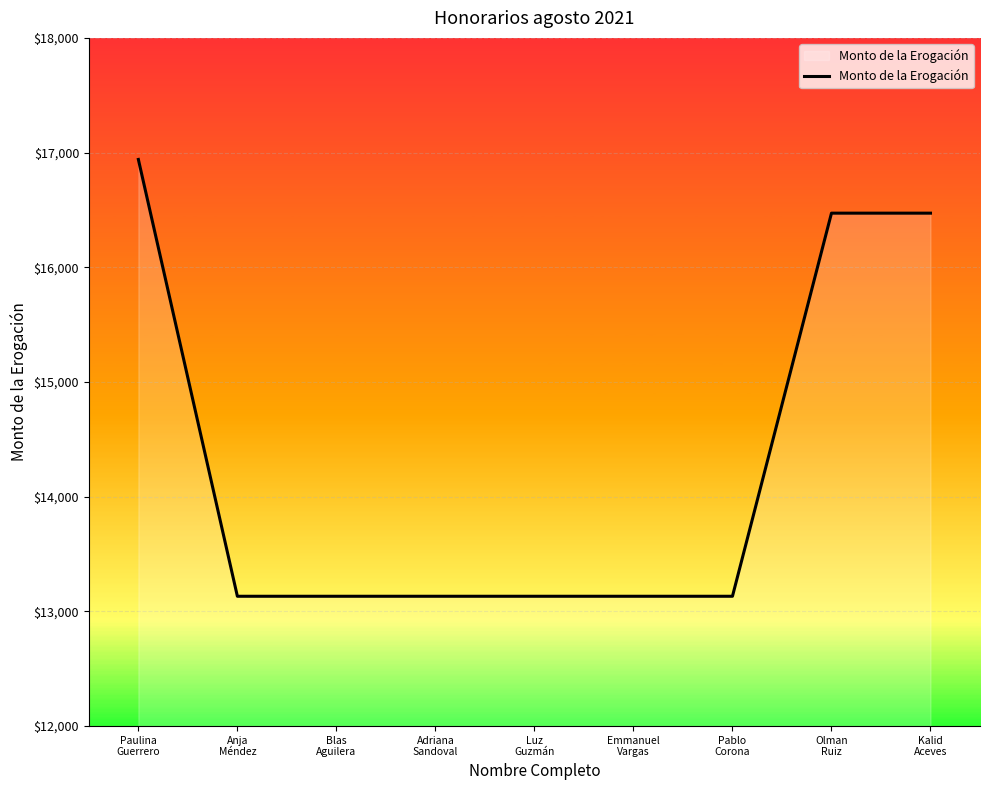

Reading right to left, what are all the values shown in this chart?

16472.0	16472.0	13132.1	13132.1	13132.1	13132.1	13132.1	13132.1	16940.3